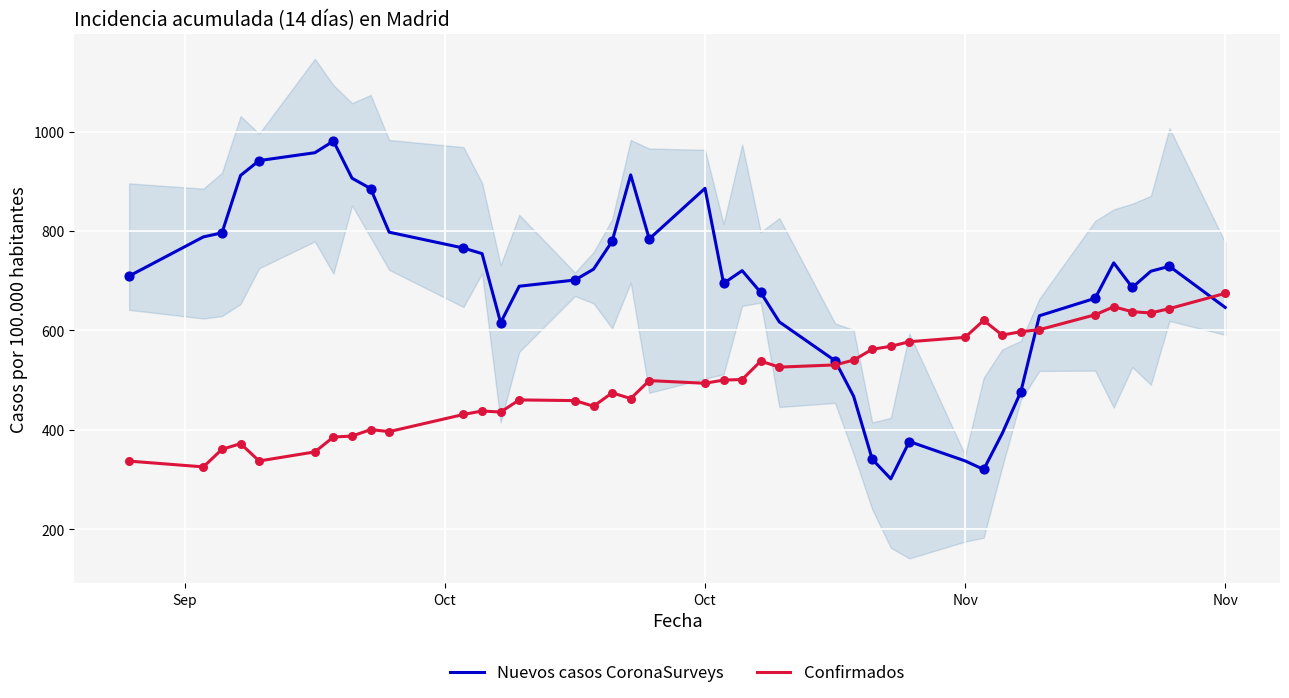

Which series contains the highest Y value?

Nuevos casos CoronaSurveys